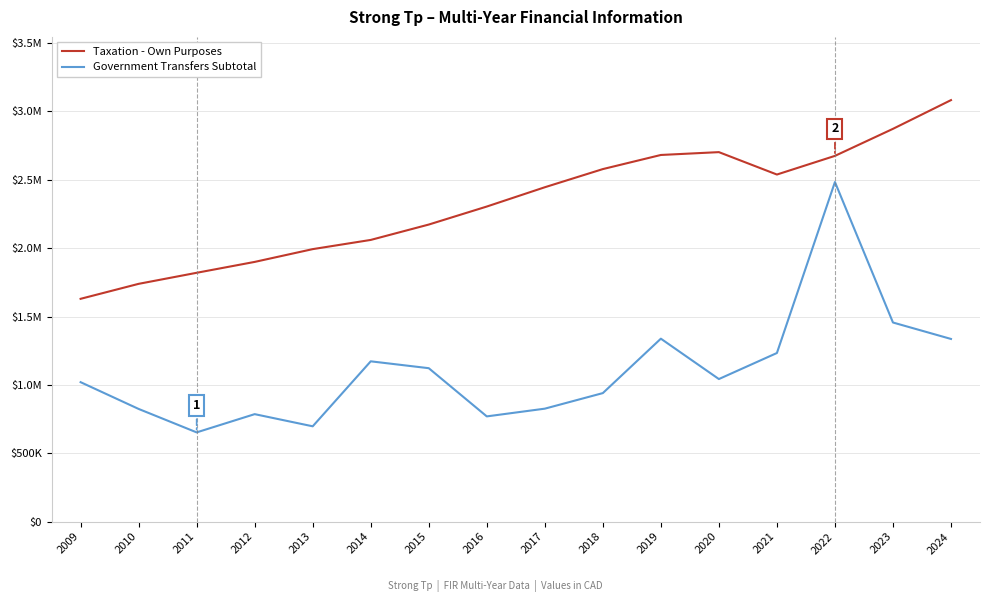

What are all the series names shown in the legend?

Taxation - Own Purposes, Government Transfers Subtotal